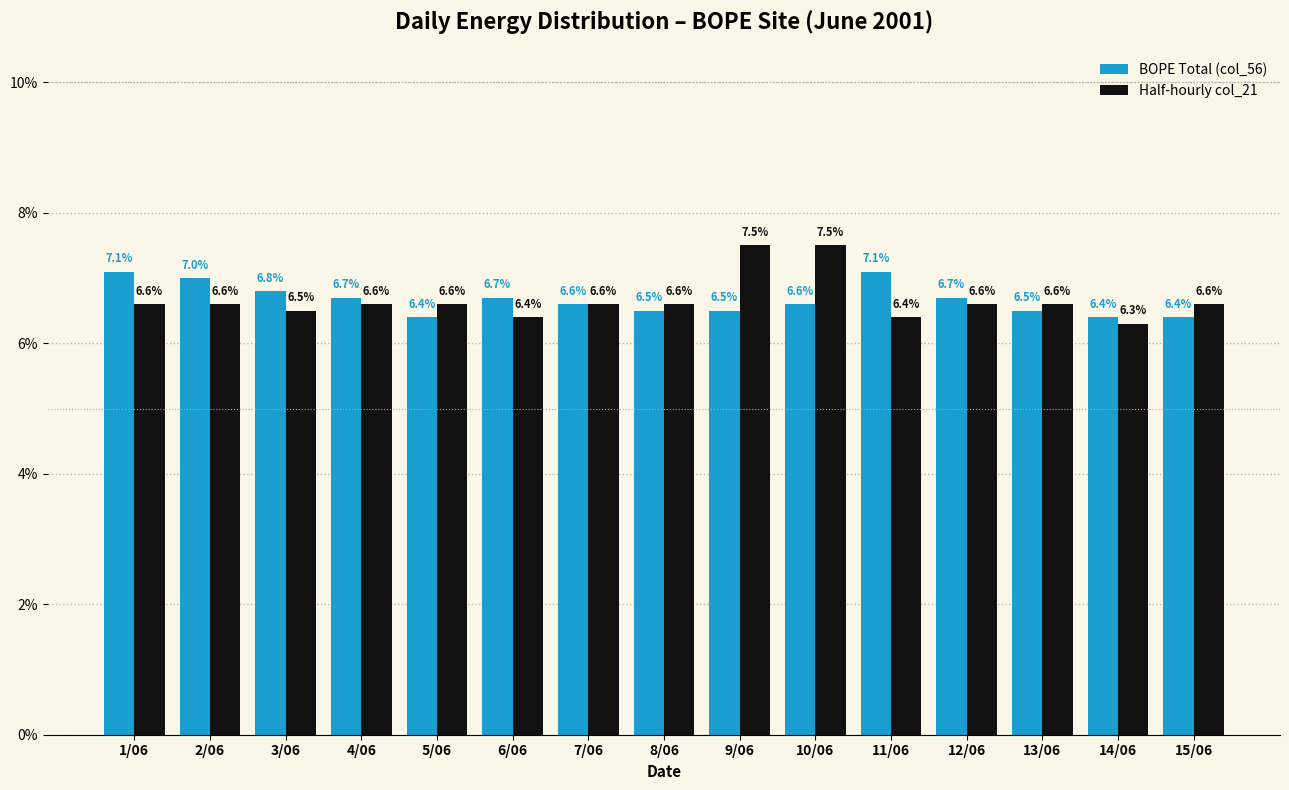

Reading left to right, what are all the values shown in this chart?

BOPE Total (col_56): 7.1	7.0	6.8	6.7	6.4	6.7	6.6	6.5	6.5	6.6	7.1	6.7	6.5	6.4	6.4
Half-hourly col_21: 6.6	6.6	6.5	6.6	6.6	6.4	6.6	6.6	7.5	7.5	6.4	6.6	6.6	6.3	6.6